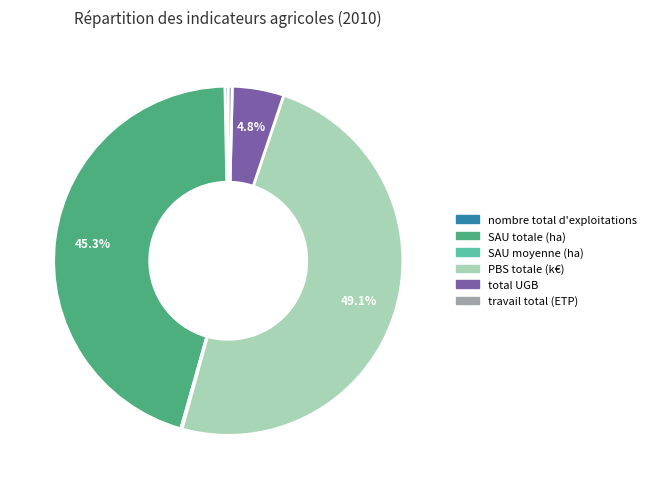

Combined, what portion of the pie is SAU totale (ha) and total UGB?

50.1%